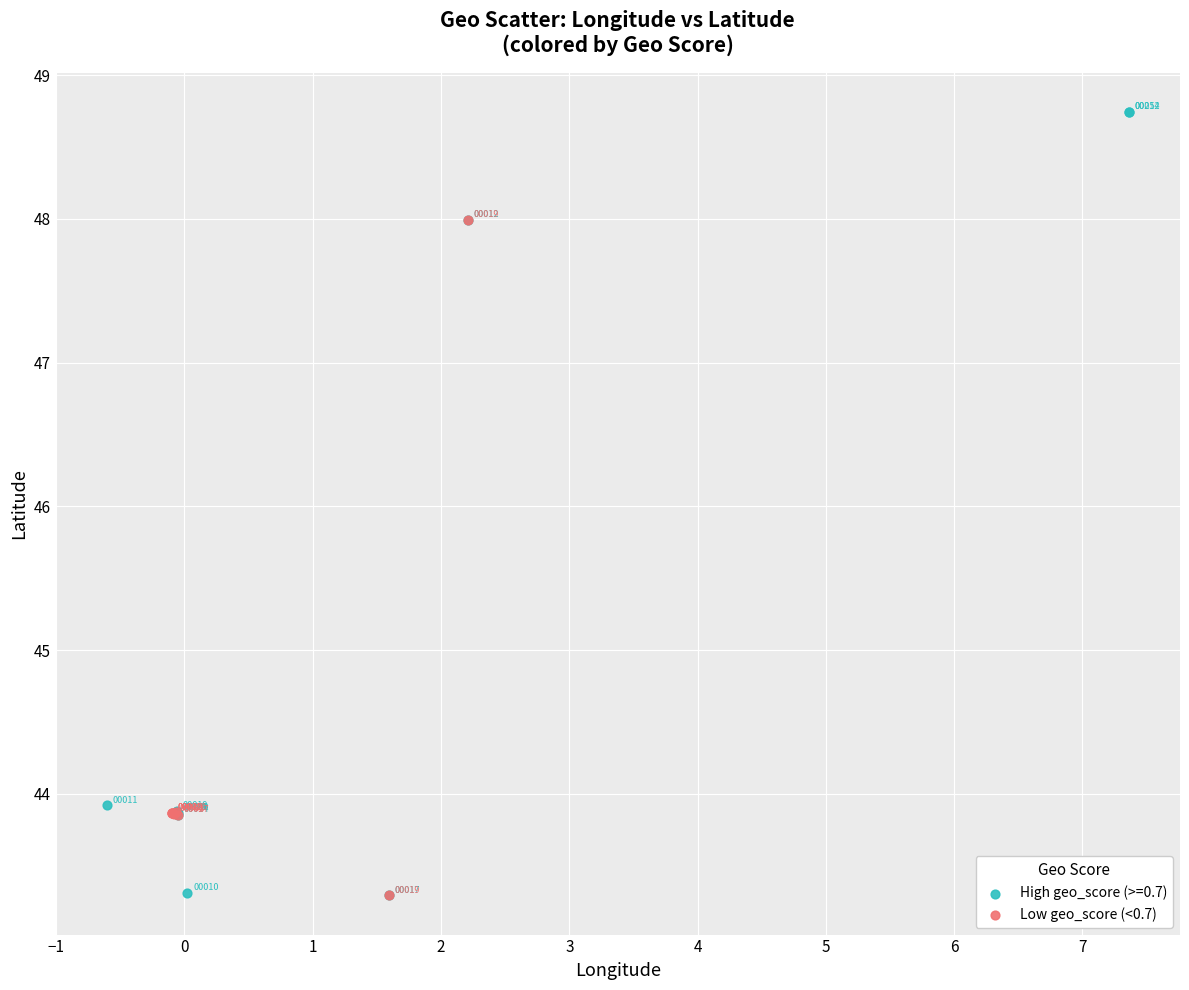

Which series contains the highest Y value?

High geo_score (>=0.7)